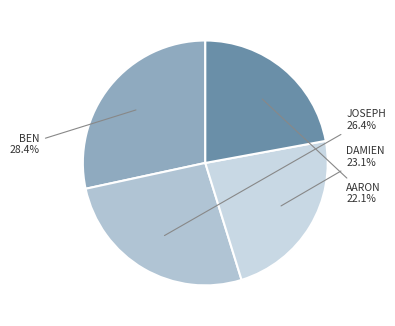

How many slices are in this pie chart?

4